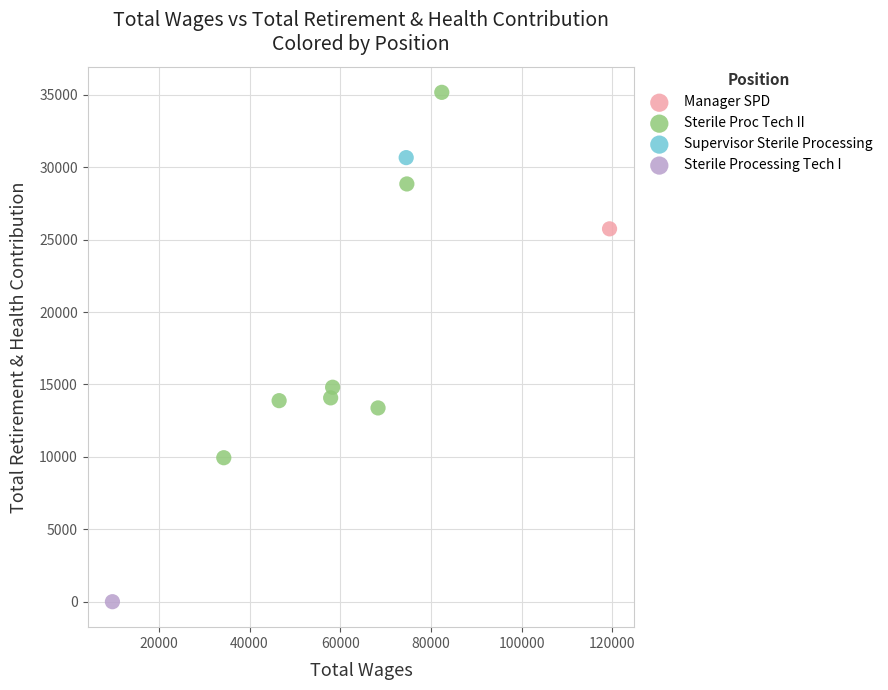

What are all the series names shown in the legend?

Manager SPD, Sterile Proc Tech II, Supervisor Sterile Processing, Sterile Processing Tech I